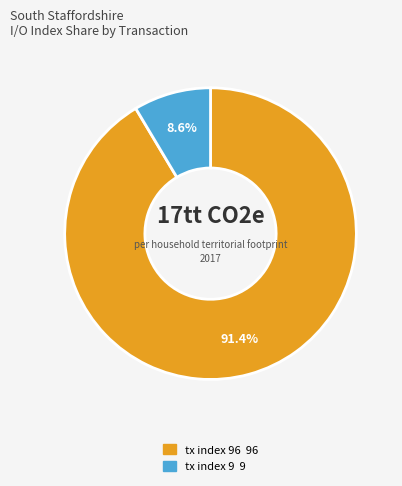

Does any single category account for the majority?

Yes